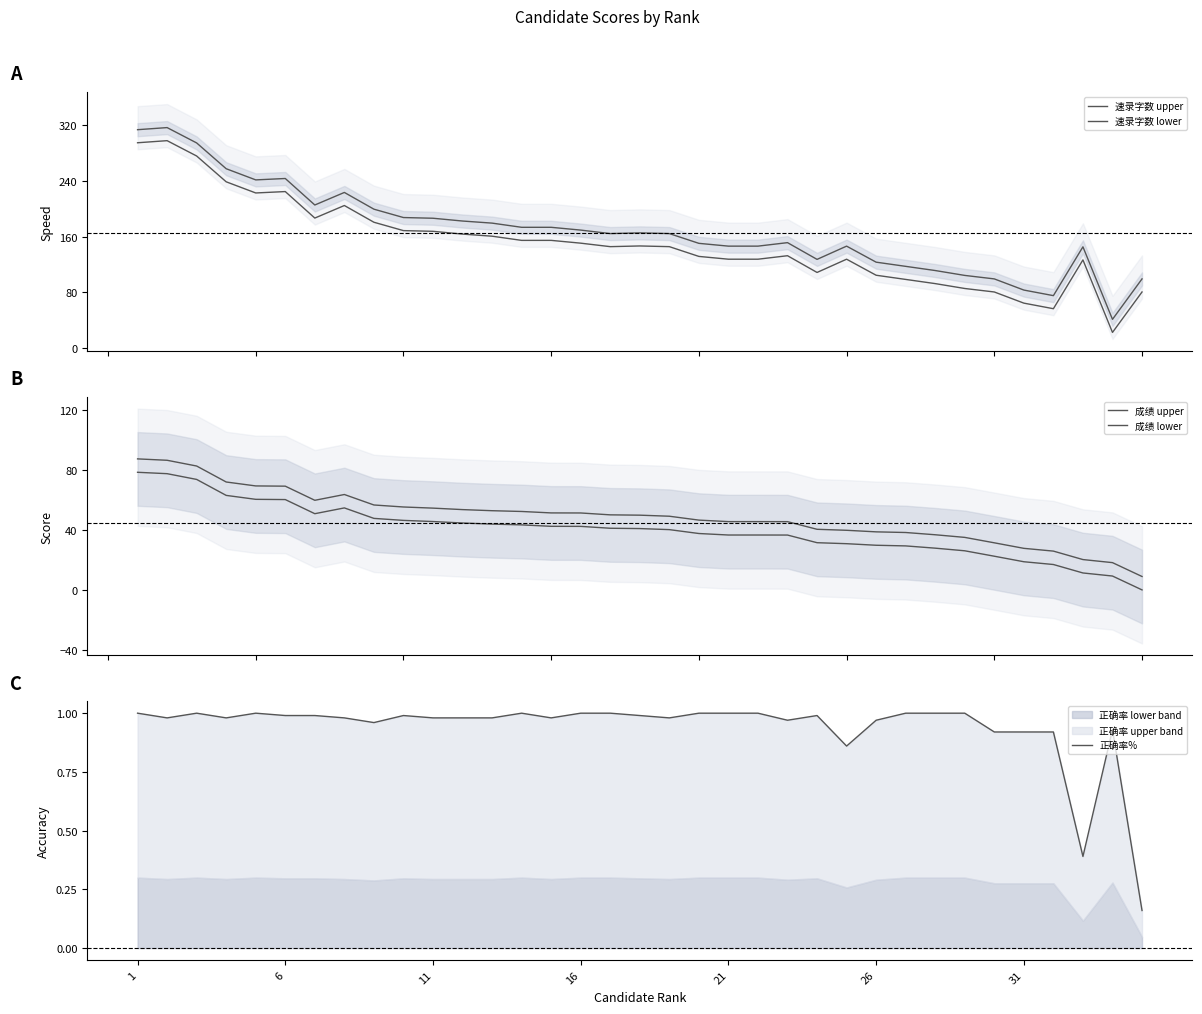

Reading right to left, transcribe all the data shown in this chart.

速录字数 upper: 99.3	41.3	145.3	75.3	83.3	99.3	104.3	111.3	117.3	123.3	146.3	127.3	151.3	146.3	146.3	150.3	164.3	165.3	164.3	169.3	173.3	173.3	179.3	182.3	186.3	187.3	199.3	223.3	205.3	243.3	241.3	257.3	294.3	316.3	313.3
速录字数 lower: 80.5	22.5	126.5	56.5	64.5	80.5	85.5	92.5	98.5	104.5	127.5	108.5	132.5	127.5	127.5	131.5	145.5	146.5	145.5	150.5	154.5	154.5	160.5	163.5	167.5	168.5	180.5	204.5	186.5	224.5	222.5	238.5	275.5	297.5	294.5
成绩 upper: 9.2	18.4	20.5	26.1	27.9	31.6	35.2	37.0	38.5	38.9	39.9	40.6	45.7	45.7	45.7	46.7	49.3	50.0	50.2	51.5	51.5	52.5	53.0	53.7	54.7	55.4	56.8	63.8	59.9	69.3	69.5	72.1	82.7	86.5	87.5
成绩 lower: 0.3	9.5	11.5	17.2	19.0	22.7	26.3	28.0	29.5	30.0	31.0	31.7	36.8	36.8	36.8	37.8	40.4	41.1	41.3	42.5	42.6	43.5	44.0	44.8	45.8	46.5	47.9	54.8	51.0	60.4	60.5	63.2	73.8	77.6	78.5
正确率%: 0.2	0.9	0.4	0.9	0.9	0.9	1.0	1.0	1.0	1.0	0.9	1.0	1.0	1.0	1.0	1.0	1.0	1.0	1.0	1.0	1.0	1.0	1.0	1.0	1.0	1.0	1.0	1.0	1.0	1.0	1.0	1.0	1.0	1.0	1.0